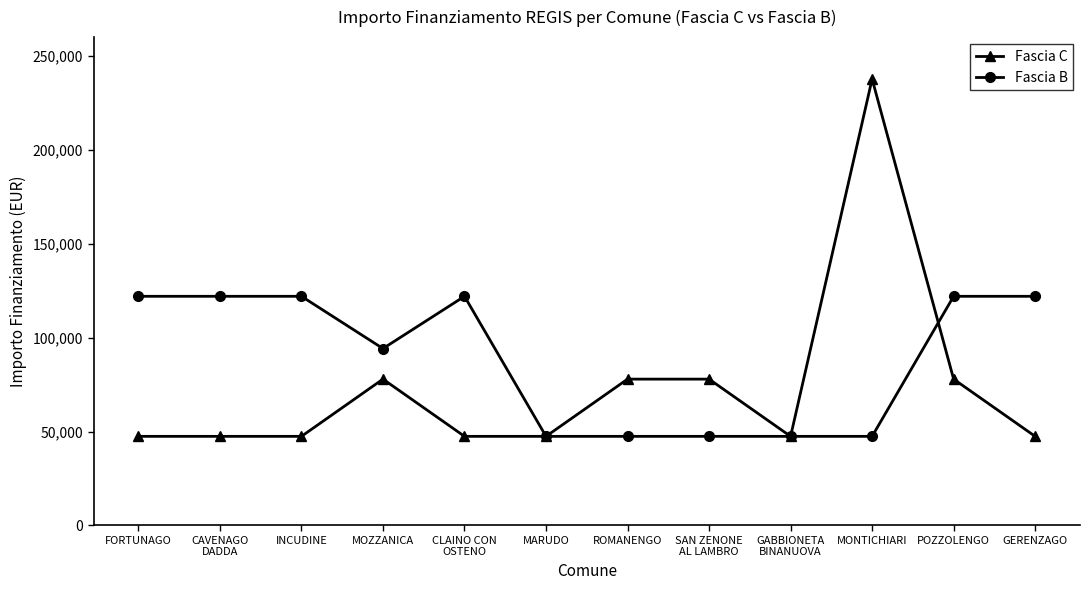

What is the difference between the highest and lowest values at MOZZANICA?

16275